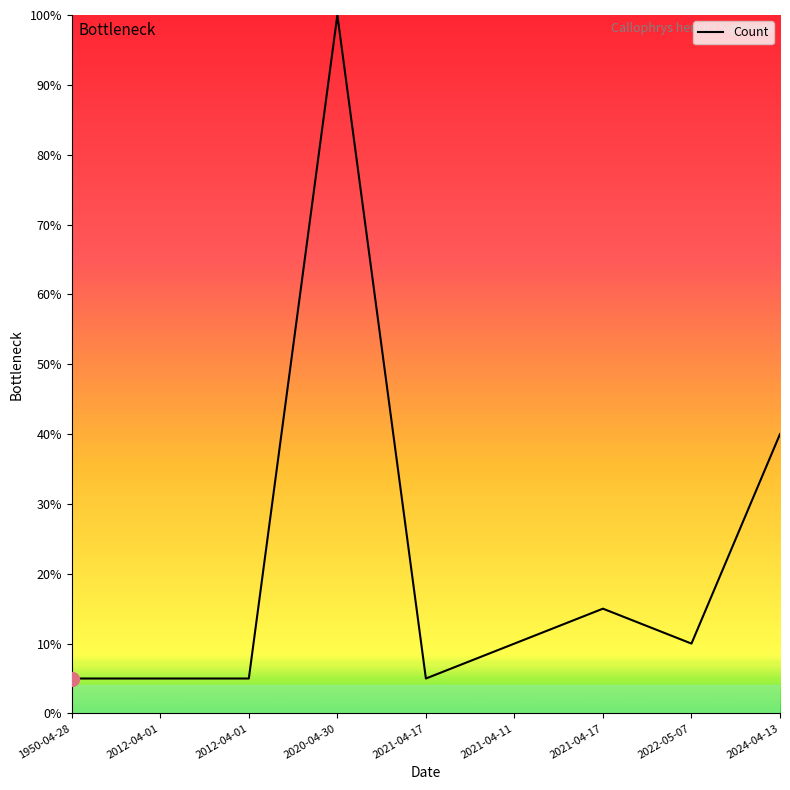

What is the greatest value displayed?

1.0